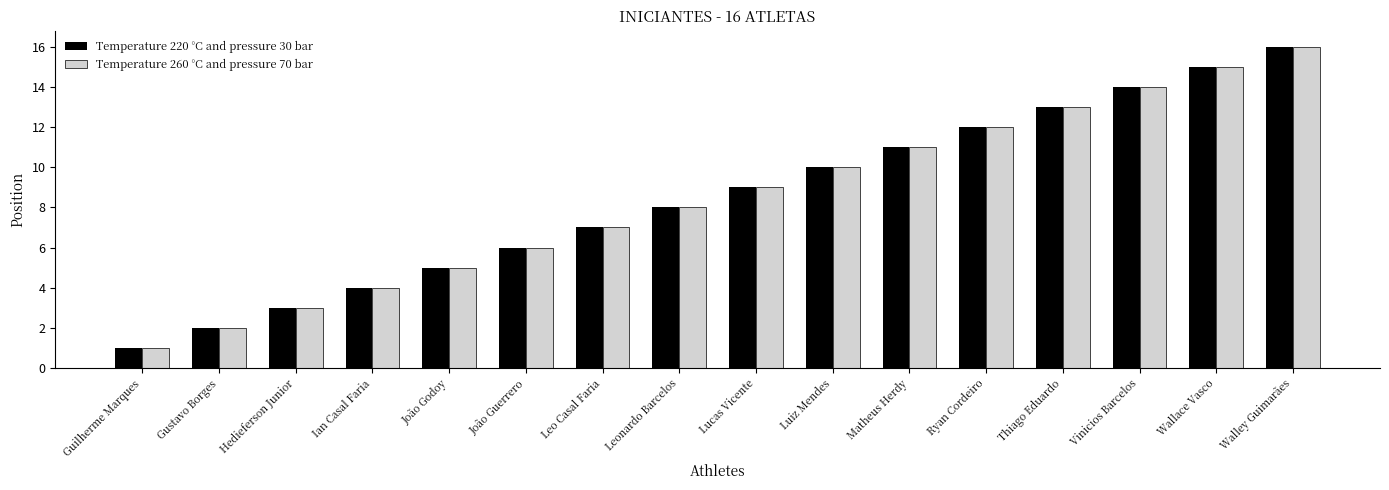

What is the minimum value shown in the chart?

1